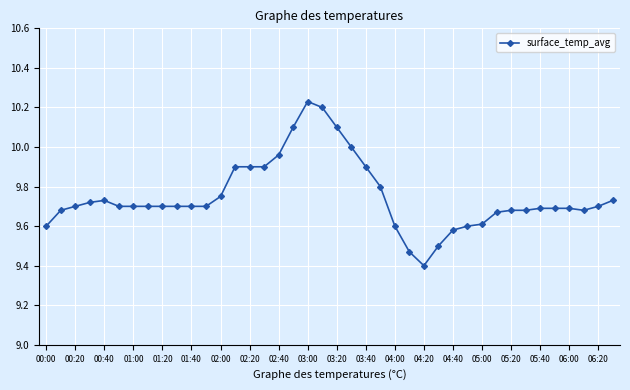

Does the chart display data point markers on the line(s)?

Yes